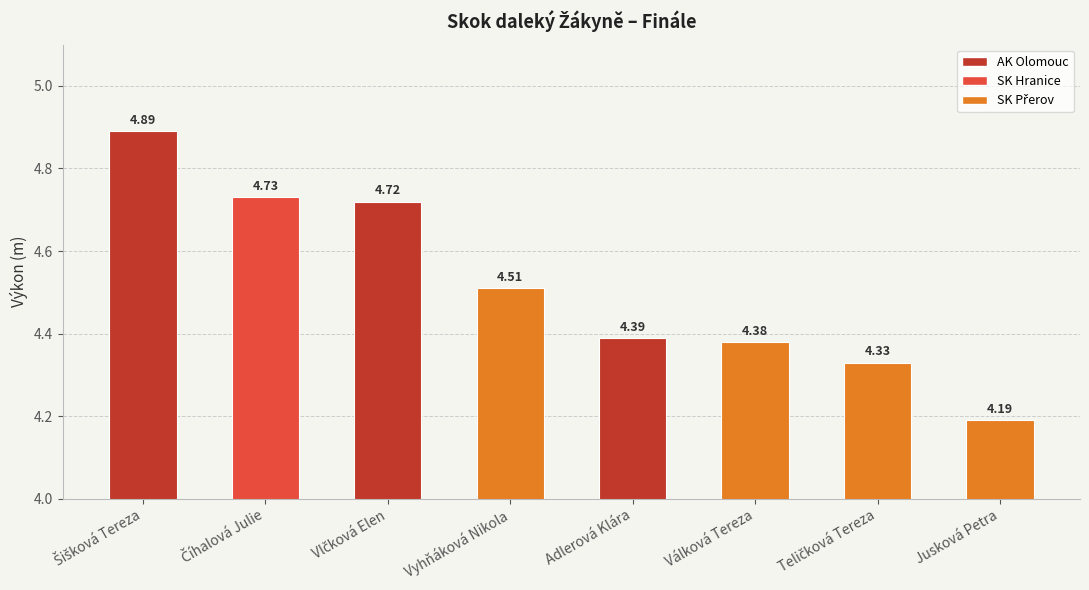

What is the label of the 6th bar from the left?

Válková Tereza